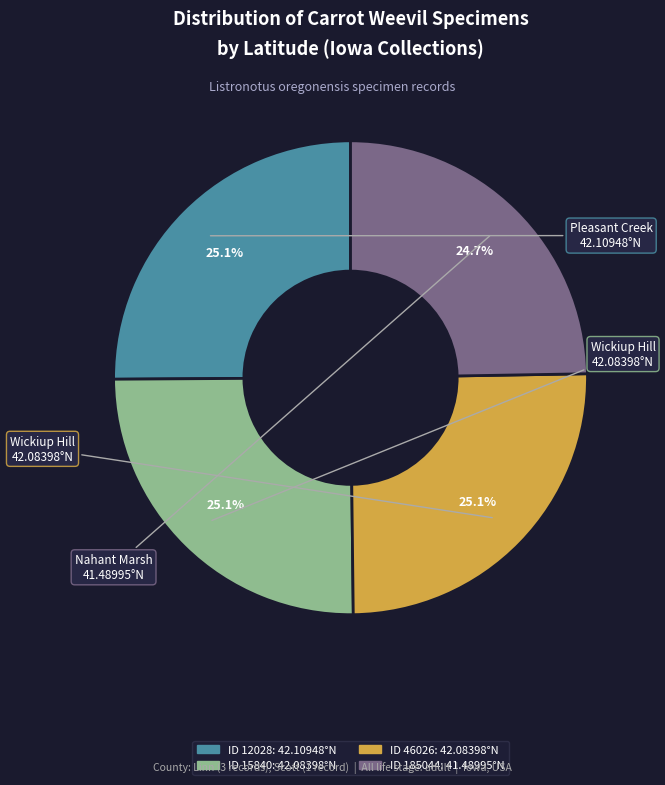

How many segments does this pie chart have?

4